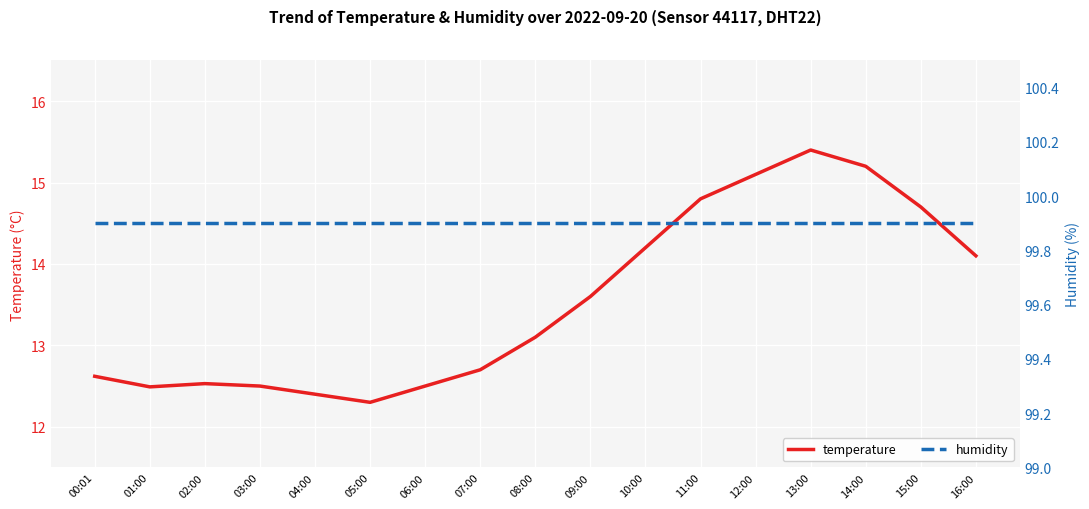

True or false: humidity and temperature cross at least once.

False